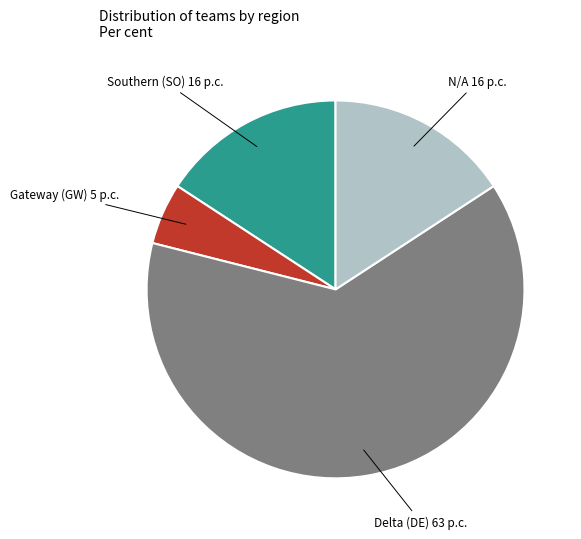

Combined, do Gateway (GW) 5 p.c. and Delta (DE) 63 p.c. account for over 50%?

Yes